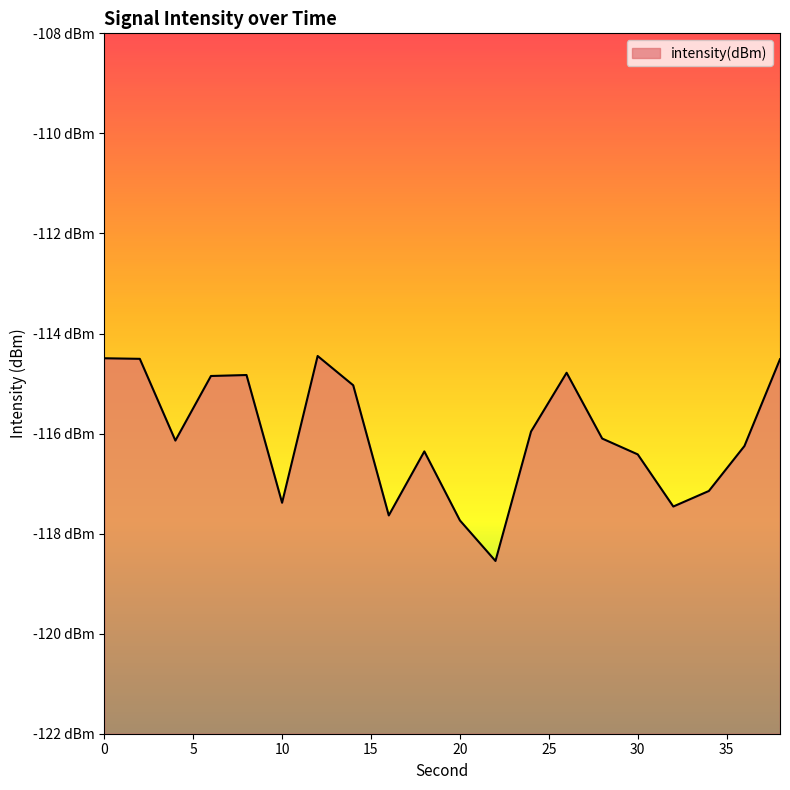

True or false: the data shows -43.0 at 38.

False